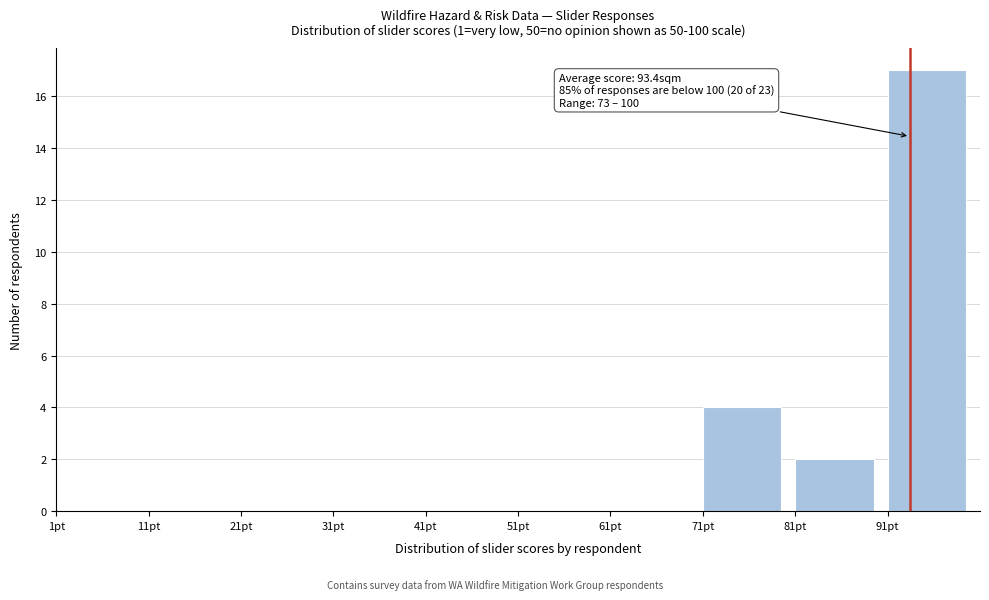

Over which range of the x-axis is the bar tallest?

91 to 101